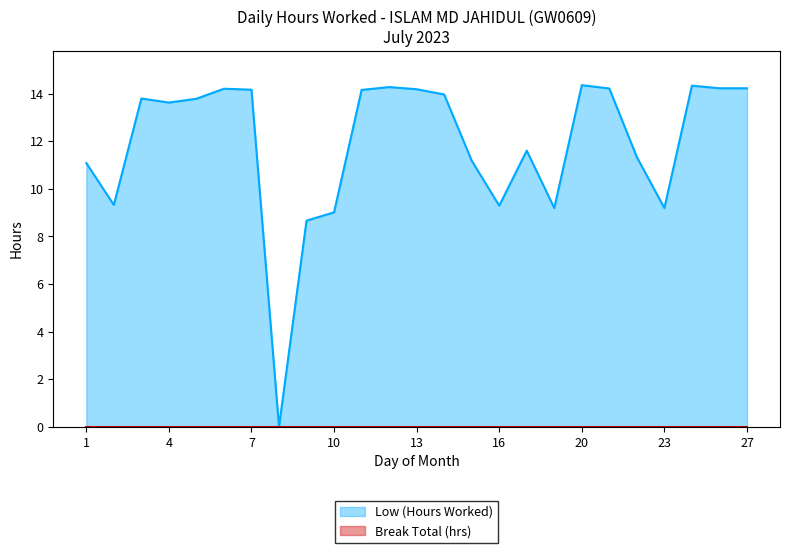

Where is the first local minimum?

2